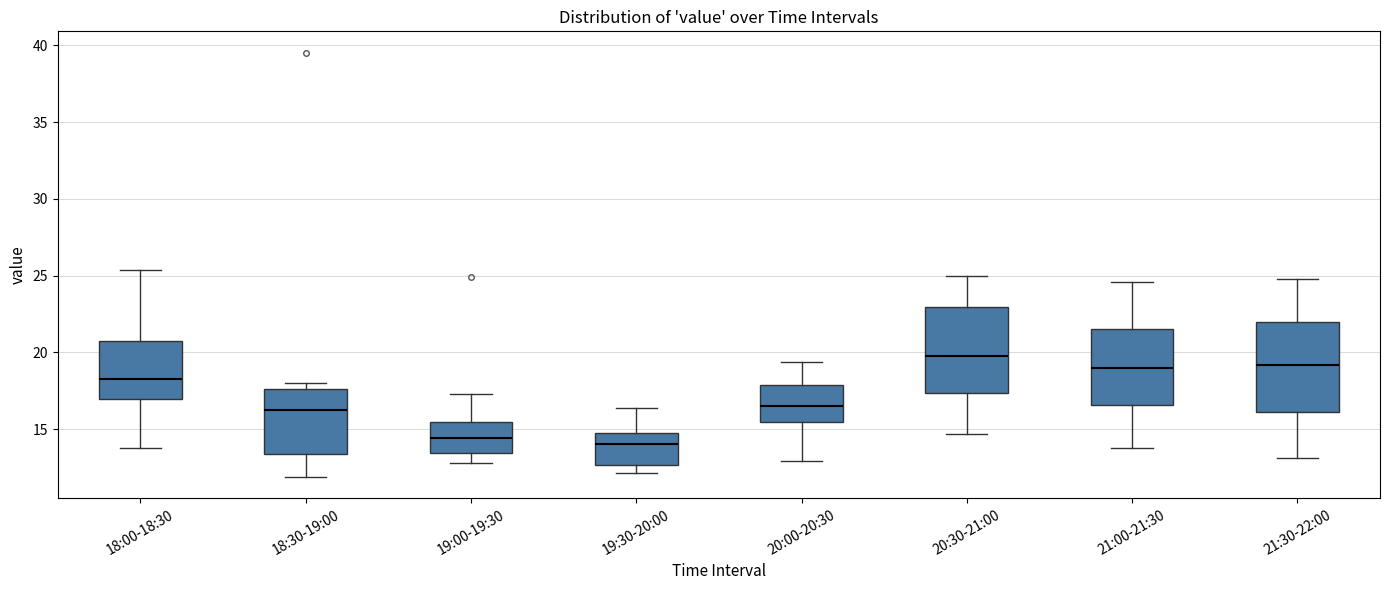

Reading left to right, read every box against the y-axis: the position of its median line, the range the box covers, and the ends of its whiskers. The values are not printed on the chart, so give them approximately, as read against the axis.

18:00-18:30: median 18.5, box 17.0 to 21.0, whiskers 14.0 to 25.5
18:30-19:00: median 16.0, box 13.5 to 17.5, whiskers 12.0 to 18.0
19:00-19:30: median 14.5, box 13.5 to 15.5, whiskers 13.0 to 17.5
19:30-20:00: median 14.0, box 12.5 to 14.5, whiskers 12.0 to 16.5
20:00-20:30: median 16.5, box 15.5 to 18.0, whiskers 13.0 to 19.5
20:30-21:00: median 20.0, box 17.5 to 23.0, whiskers 14.5 to 25.0
21:00-21:30: median 19.0, box 16.5 to 21.5, whiskers 14.0 to 24.5
21:30-22:00: median 19.0, box 16.0 to 22.0, whiskers 13.0 to 25.0